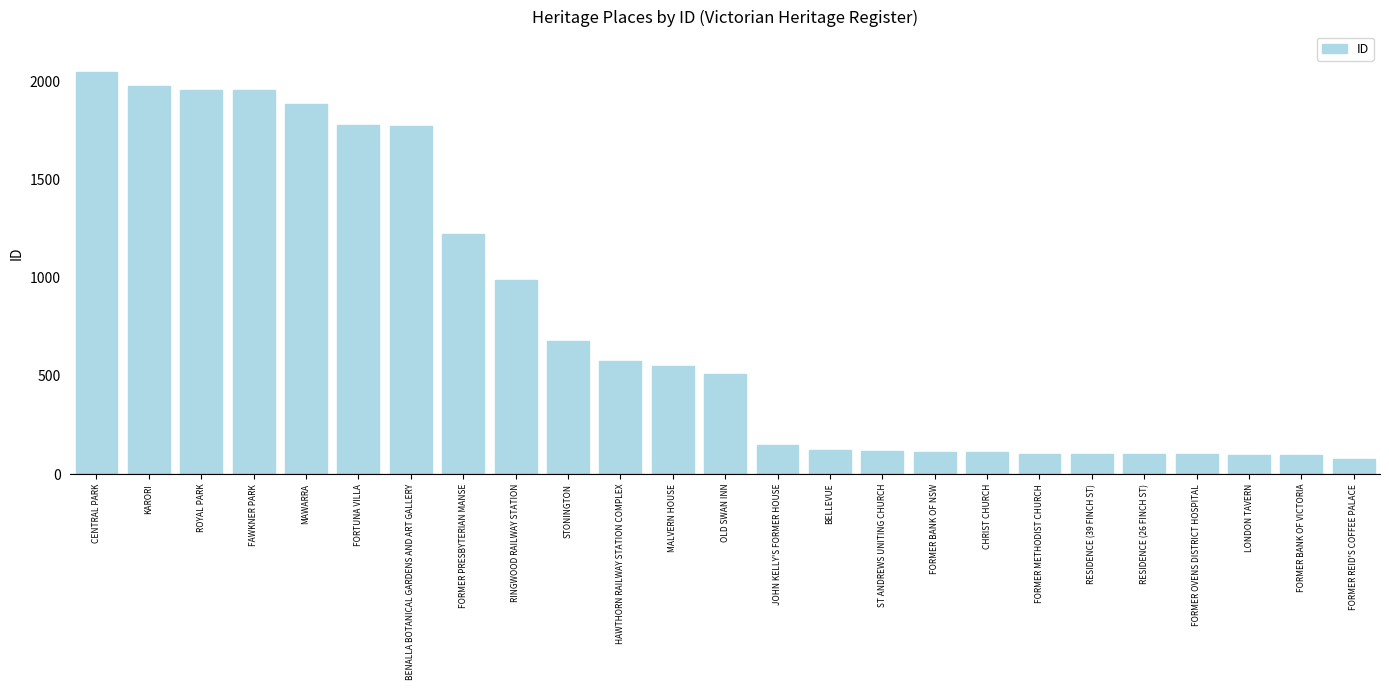

What is the smallest value displayed?

76